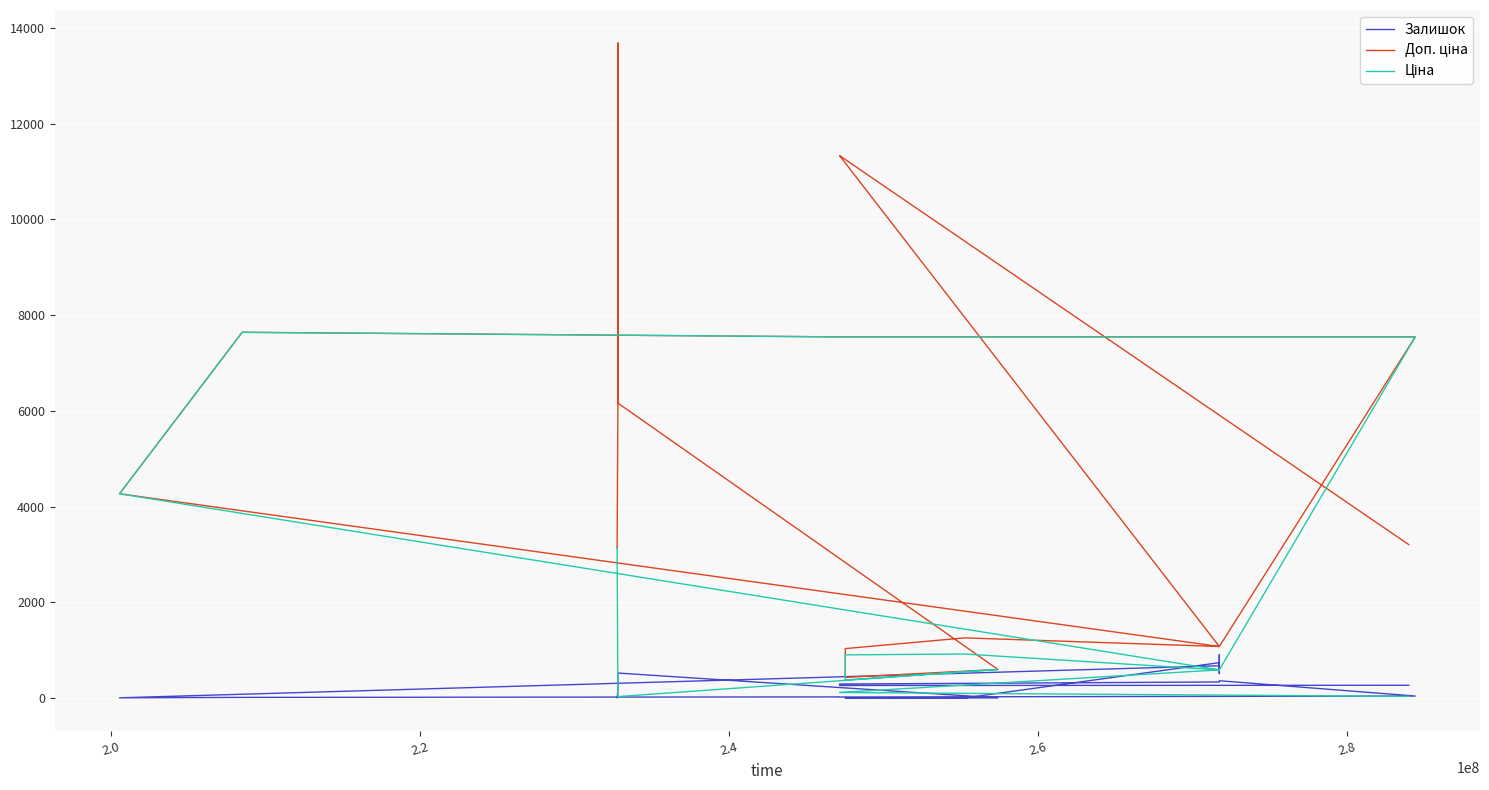

How many values in the Ціна series exceed 585?

19